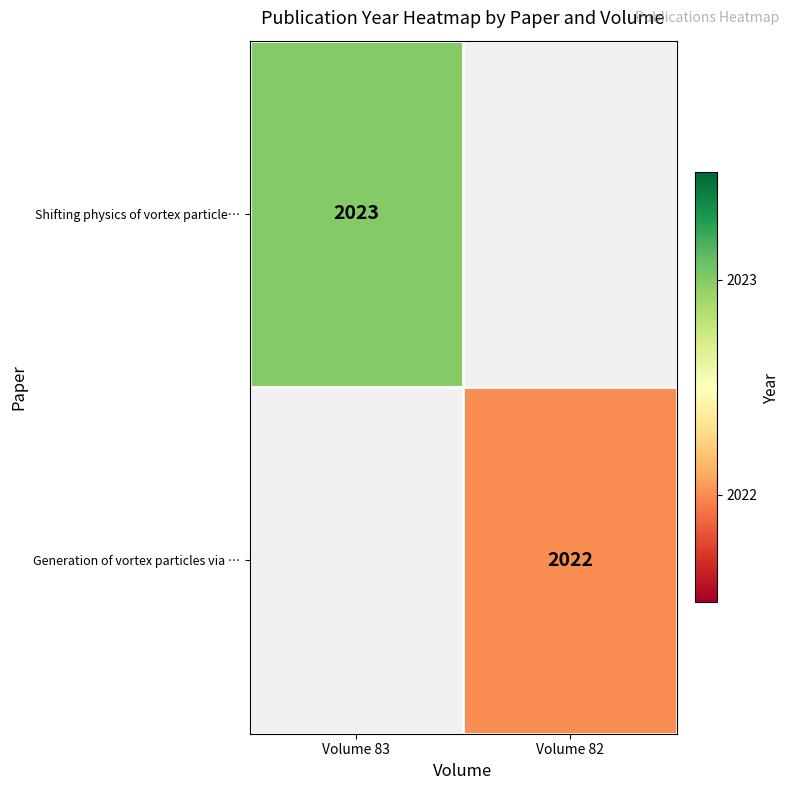

True or false: Generation of vortex particles via … has a value of 2022 at Volume 82.

True